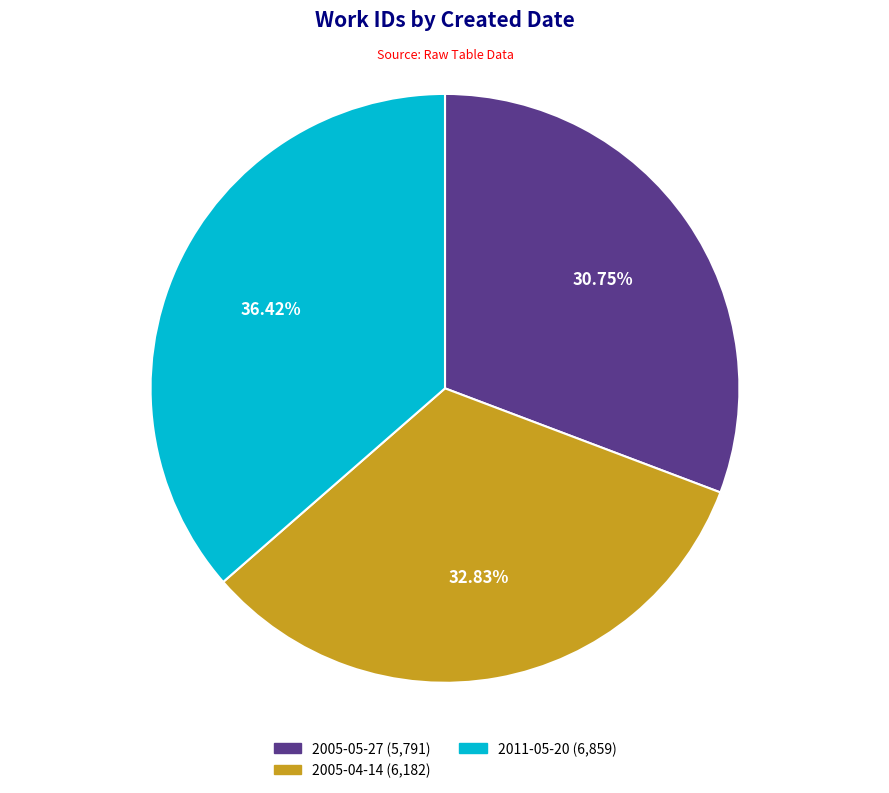

Combined, what portion of the pie is 2011-05-20 and 2005-04-14?

69.2%